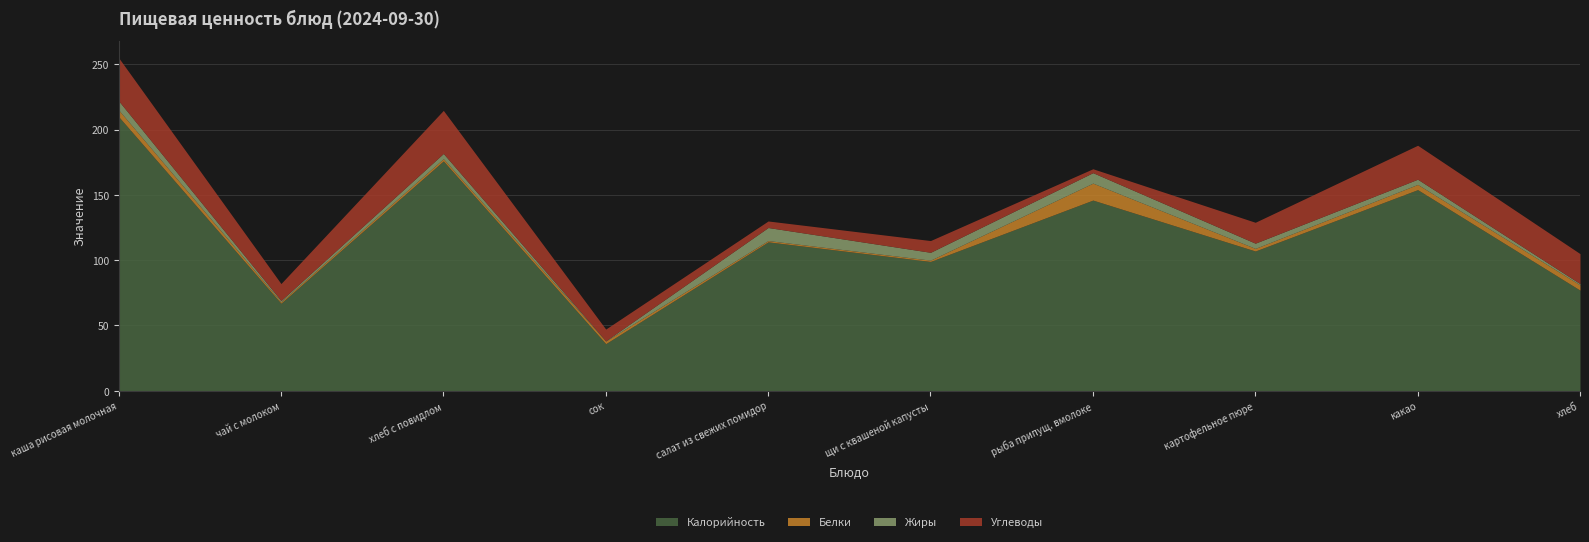

Where do Жиры and Белки first cross each other?

каша рисовая молочная and чай с молоком